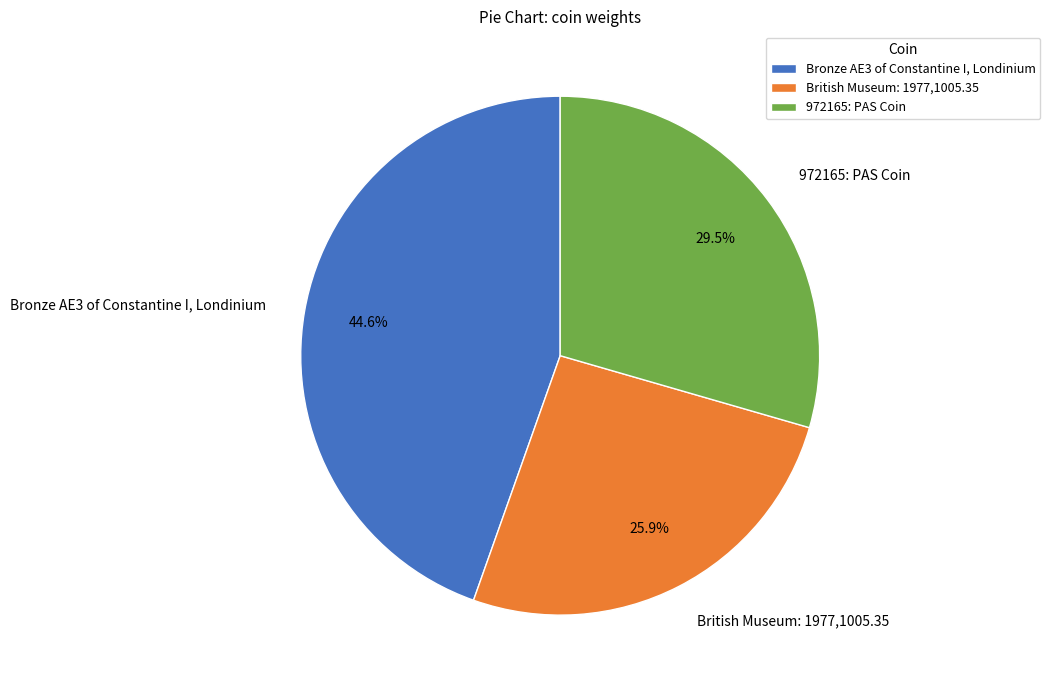

Count the number of slices in the pie.

3